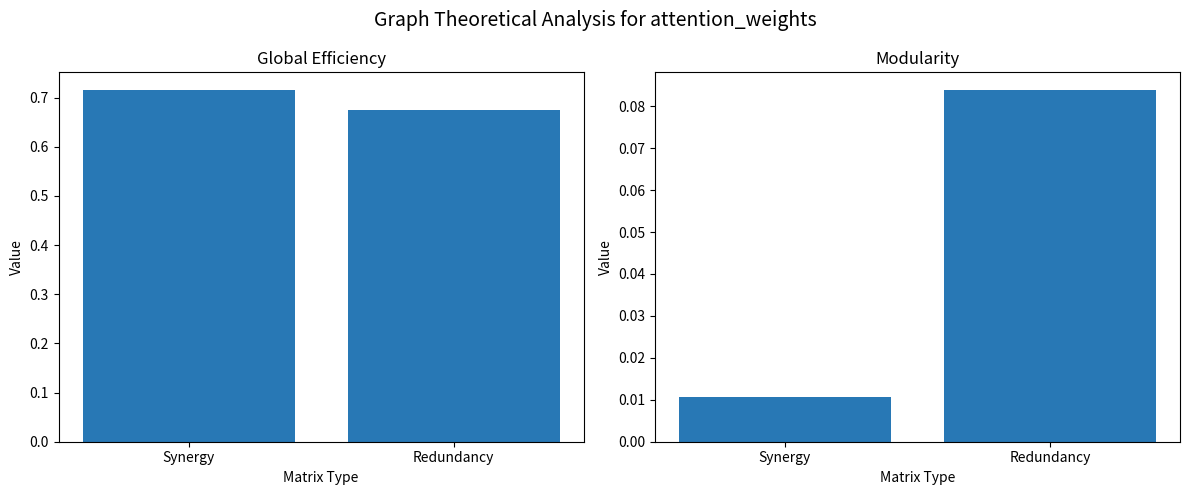

How many bars are there in each group?

2